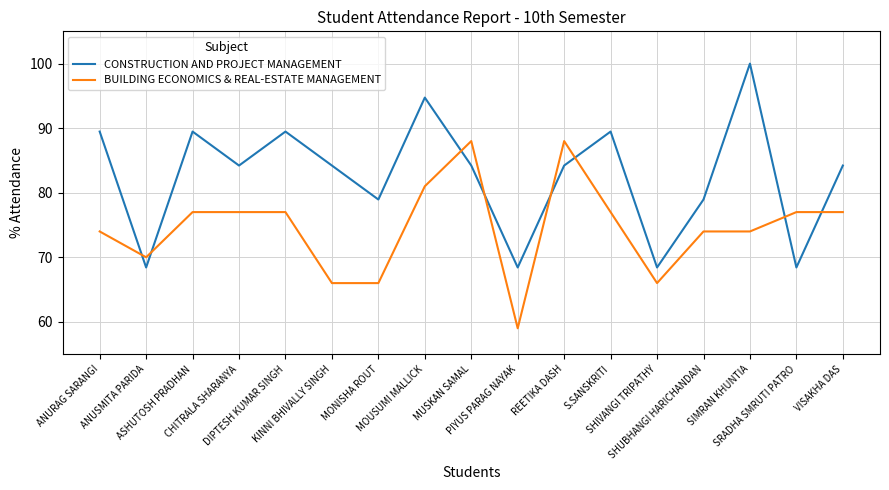

Reading left to right, what are all the values shown in this chart?

CONSTRUCTION AND PROJECT MANAGEMENT: 89.5	68.4	89.5	84.2	89.5	84.2	78.9	94.7	84.2	68.4	84.2	89.5	68.4	78.9	100.0	68.4	84.2
BUILDING ECONOMICS & REAL-ESTATE MANAGEMENT: 74.0	70.0	77.0	77.0	77.0	66.0	66.0	81.0	88.0	59.0	88.0	77.0	66.0	74.0	74.0	77.0	77.0